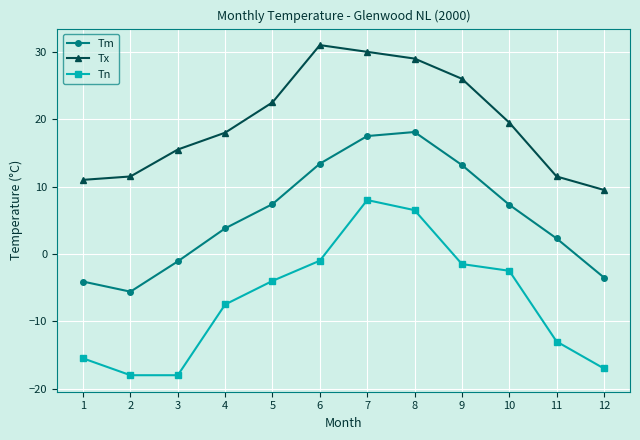

True or false: Tn has a value of -4.0 at 5.

True